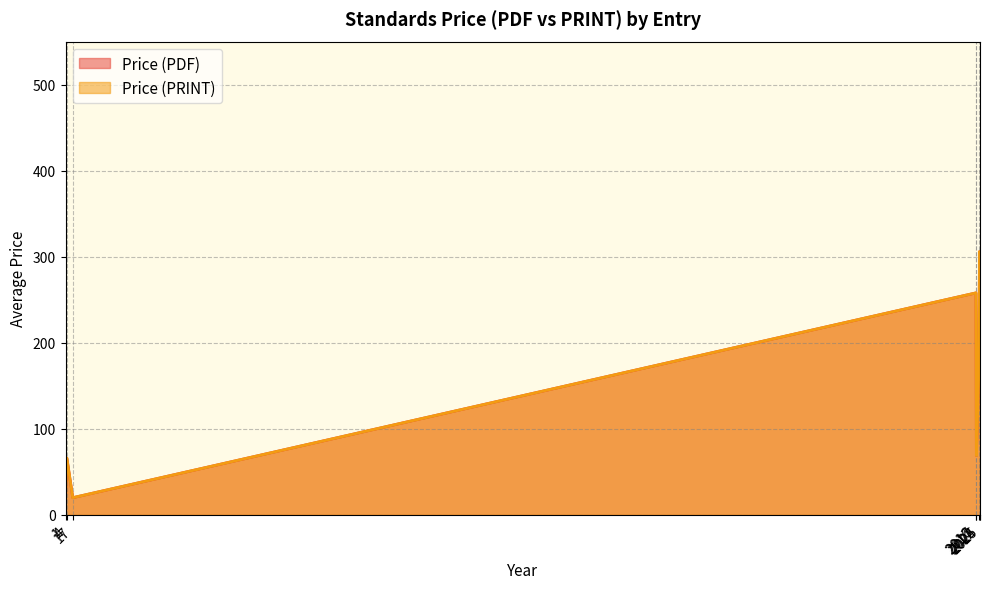

Where does the Price (PRINT) series first go above 158?

2016